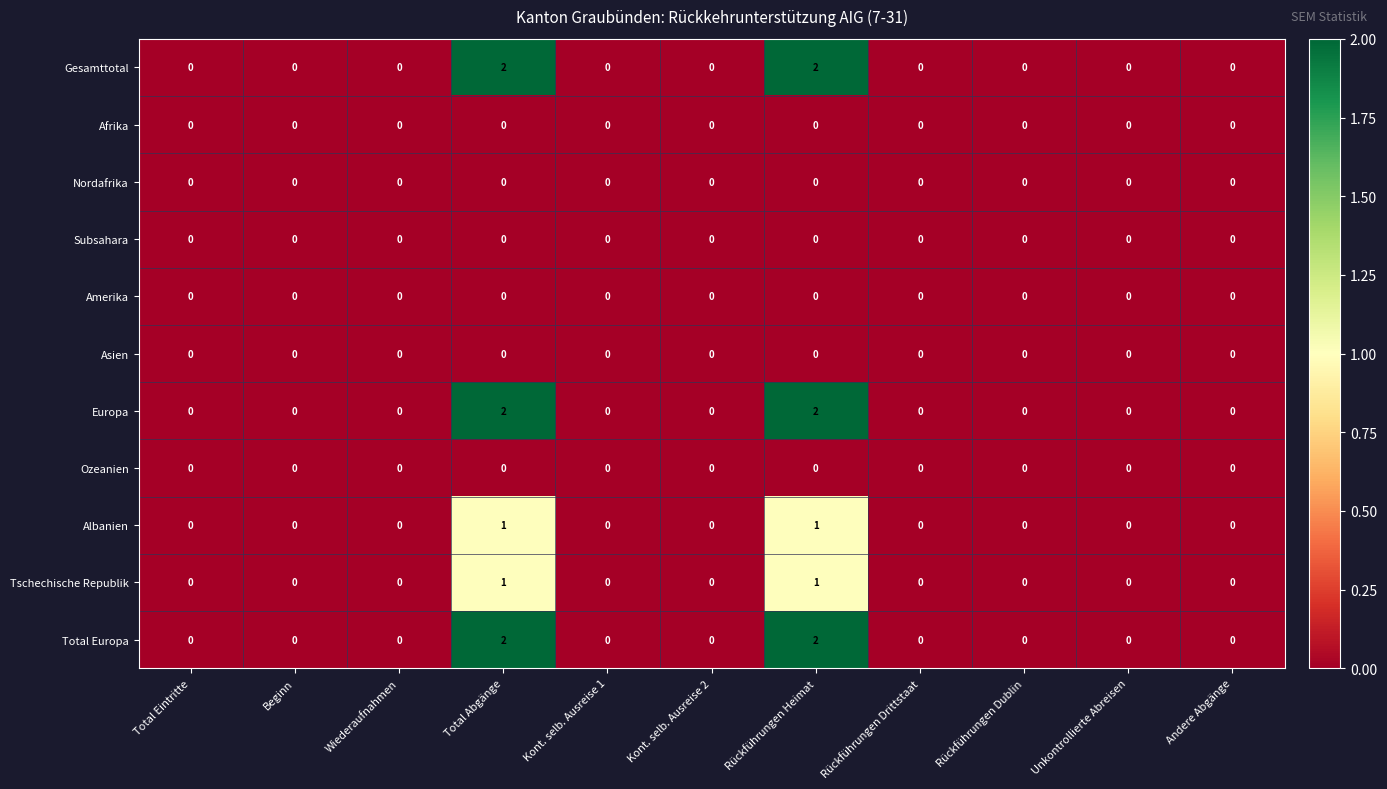

The value of Afrika at Kont. selb. Ausreise 1 is 0. True or false?

True